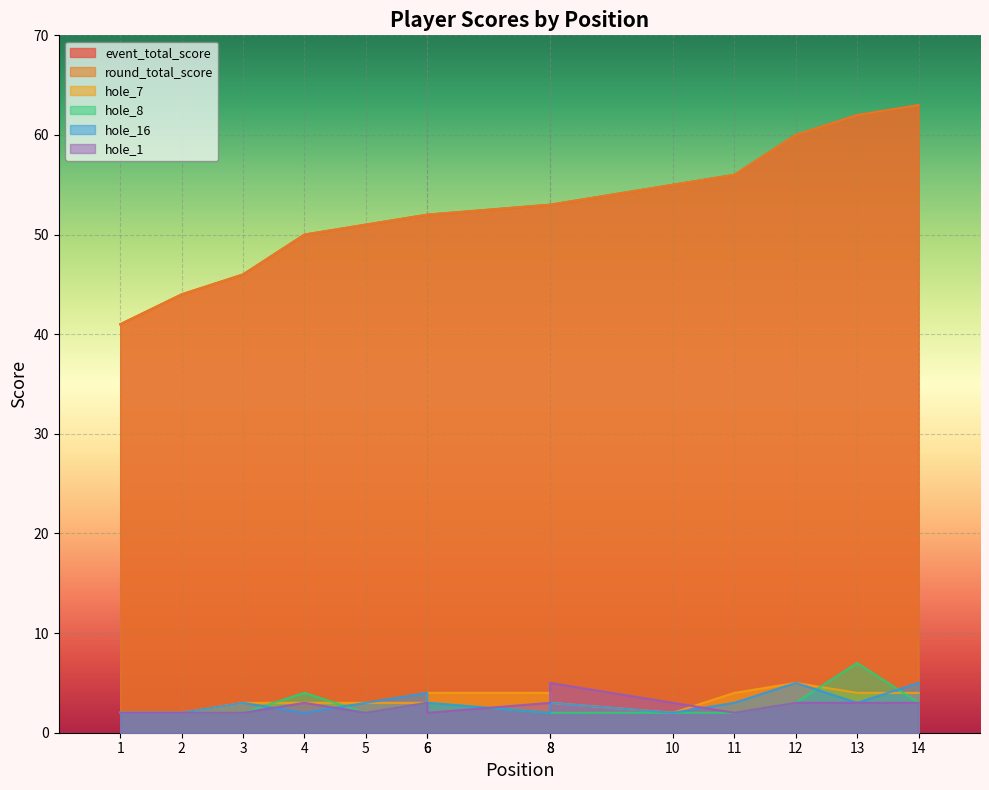

How many values in the hole_8 series exceed 2?

6